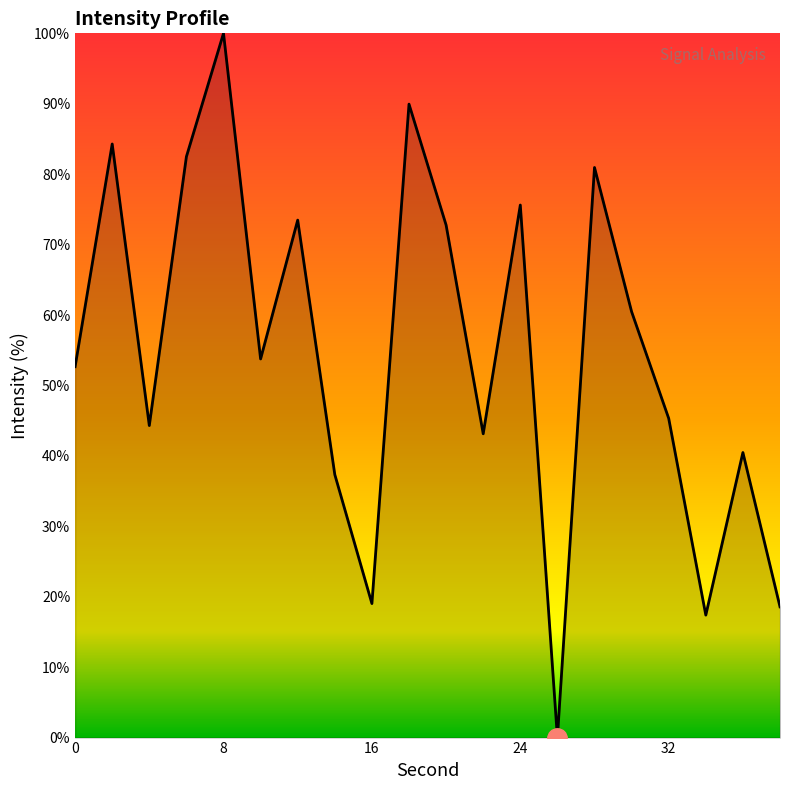

What is the difference between the maximum and second lowest values?

82.6